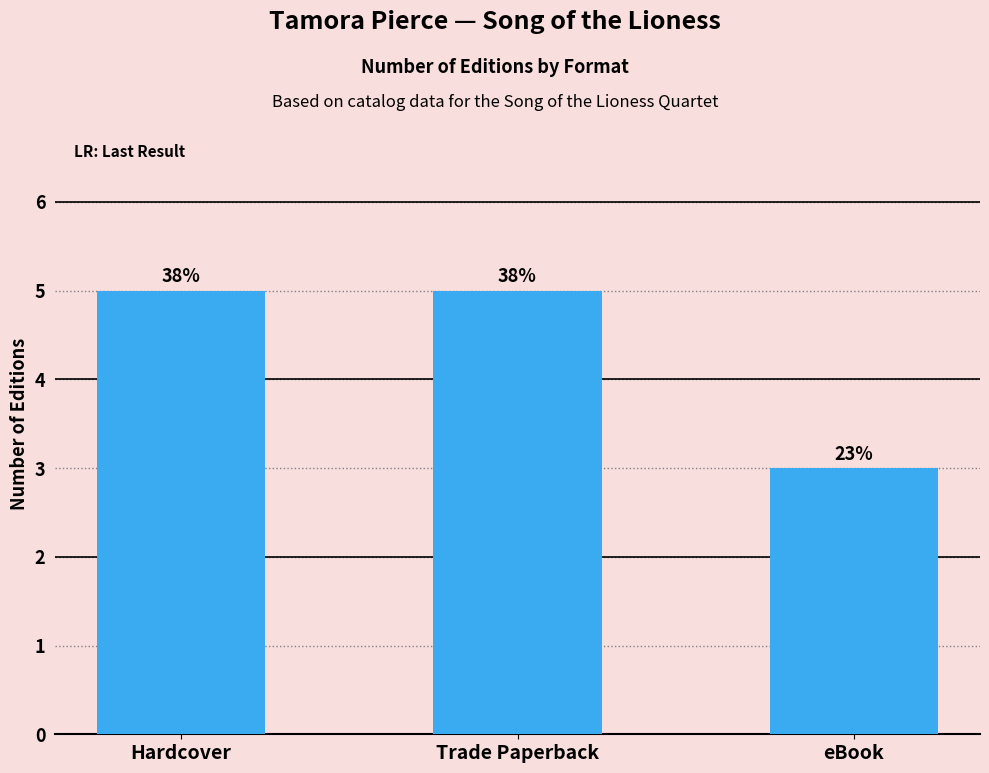

Are the bars horizontal?

No